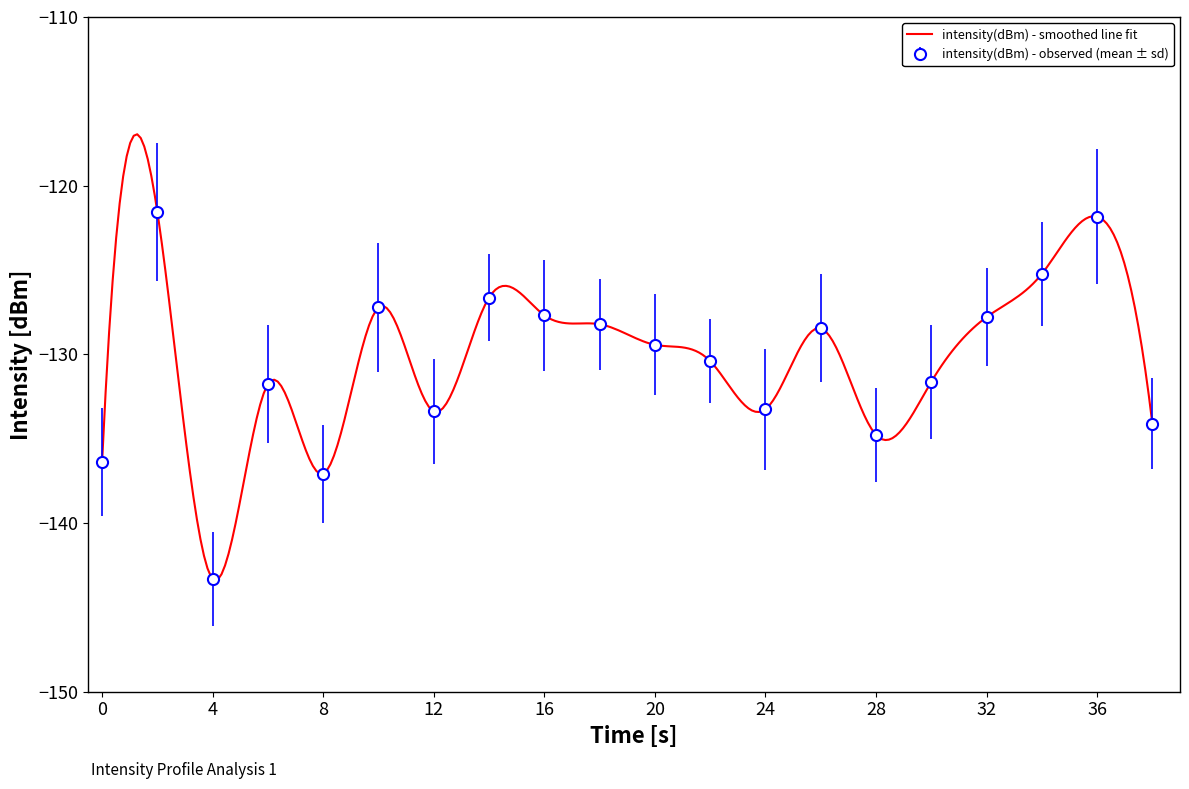

How many data points does each series have?

20